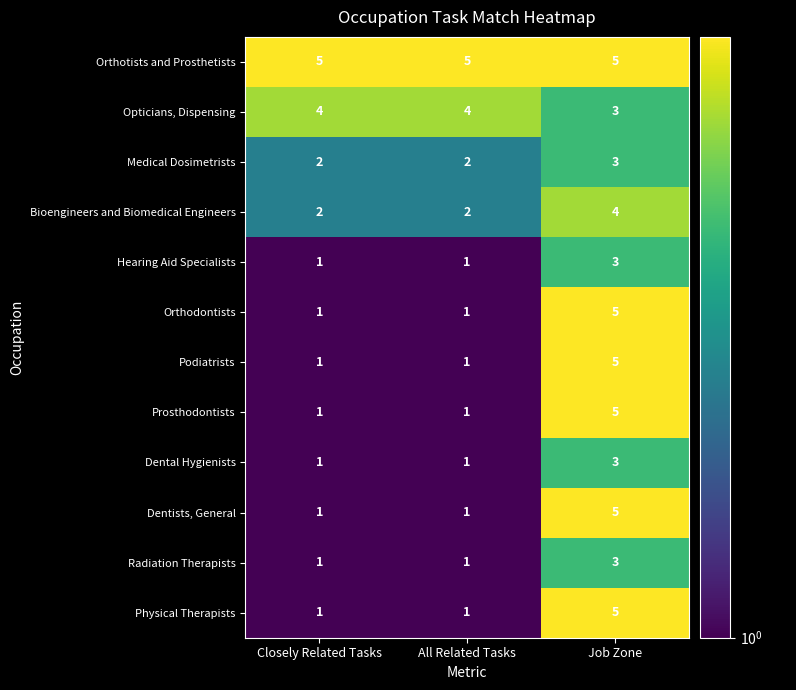

How many data points does each series have?

3